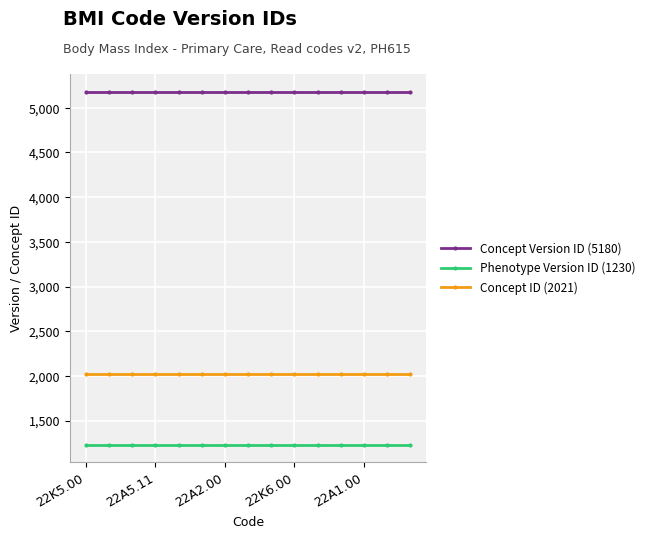

What is the average value of the Concept Version ID (5180) series?

5180